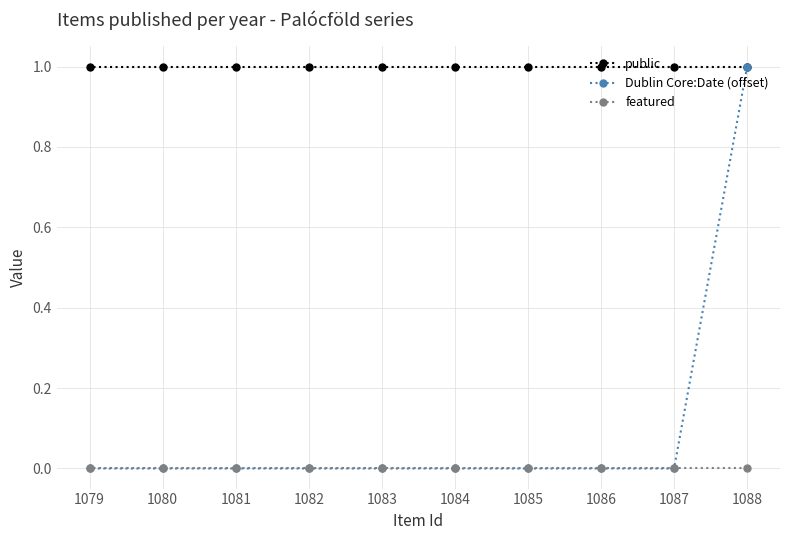

At how many categories does at least one series exceed 0?

10